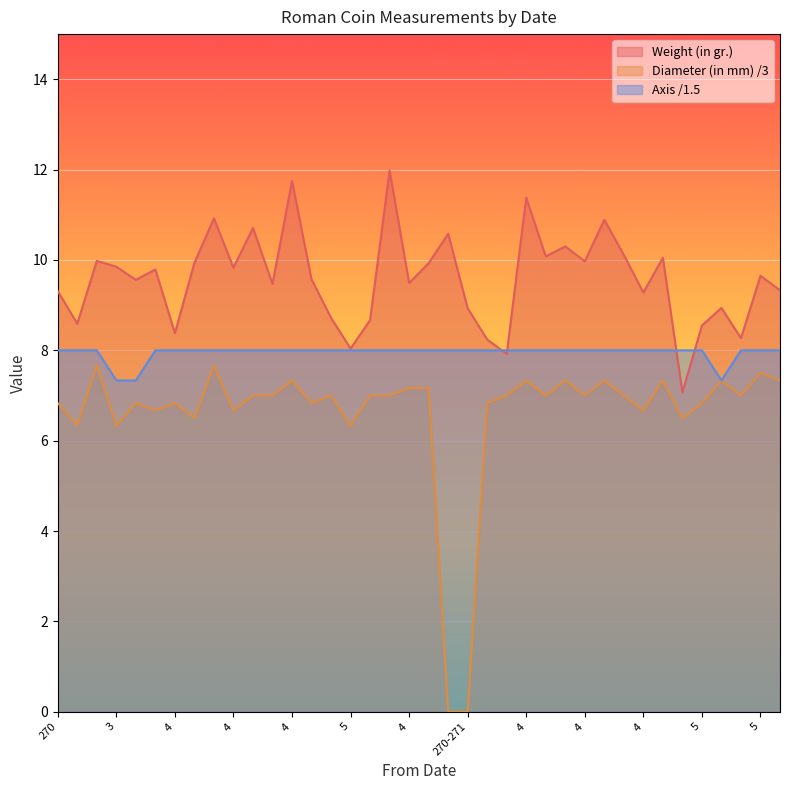

Is it true that Axis equals 2.9 at 4?

False